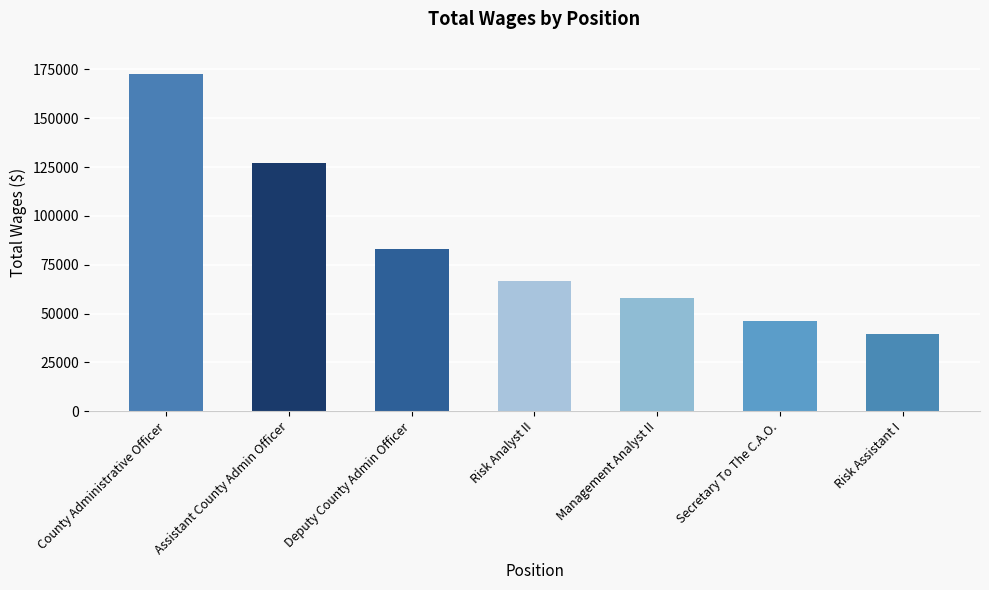

Count the number of data series in this chart.

1